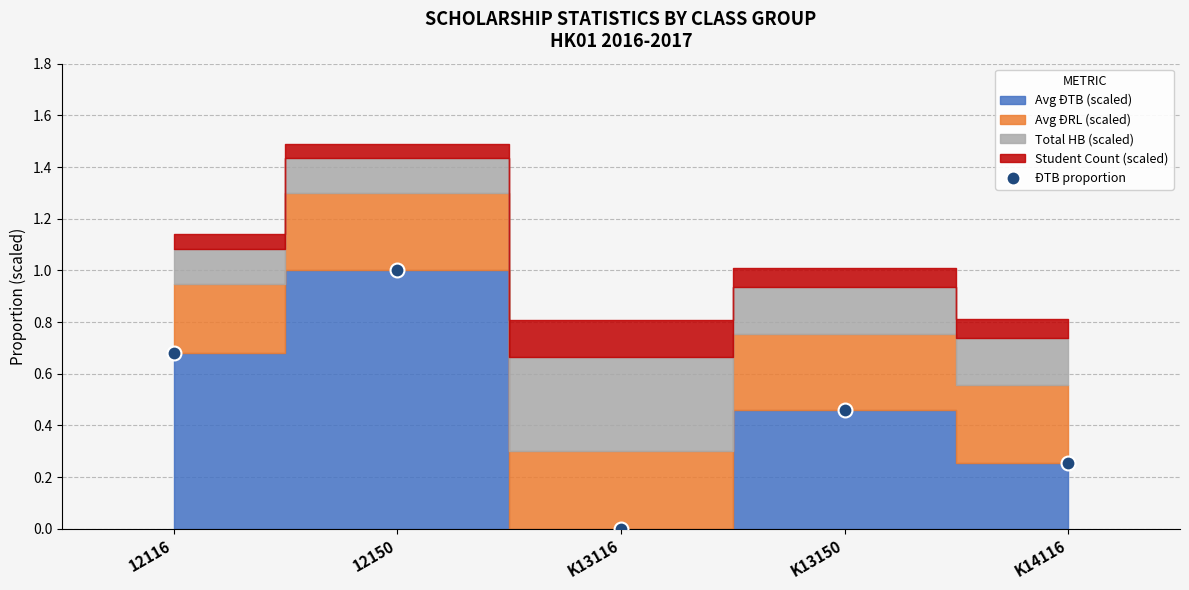

What is the range of Y values (max minus min)?

1.0